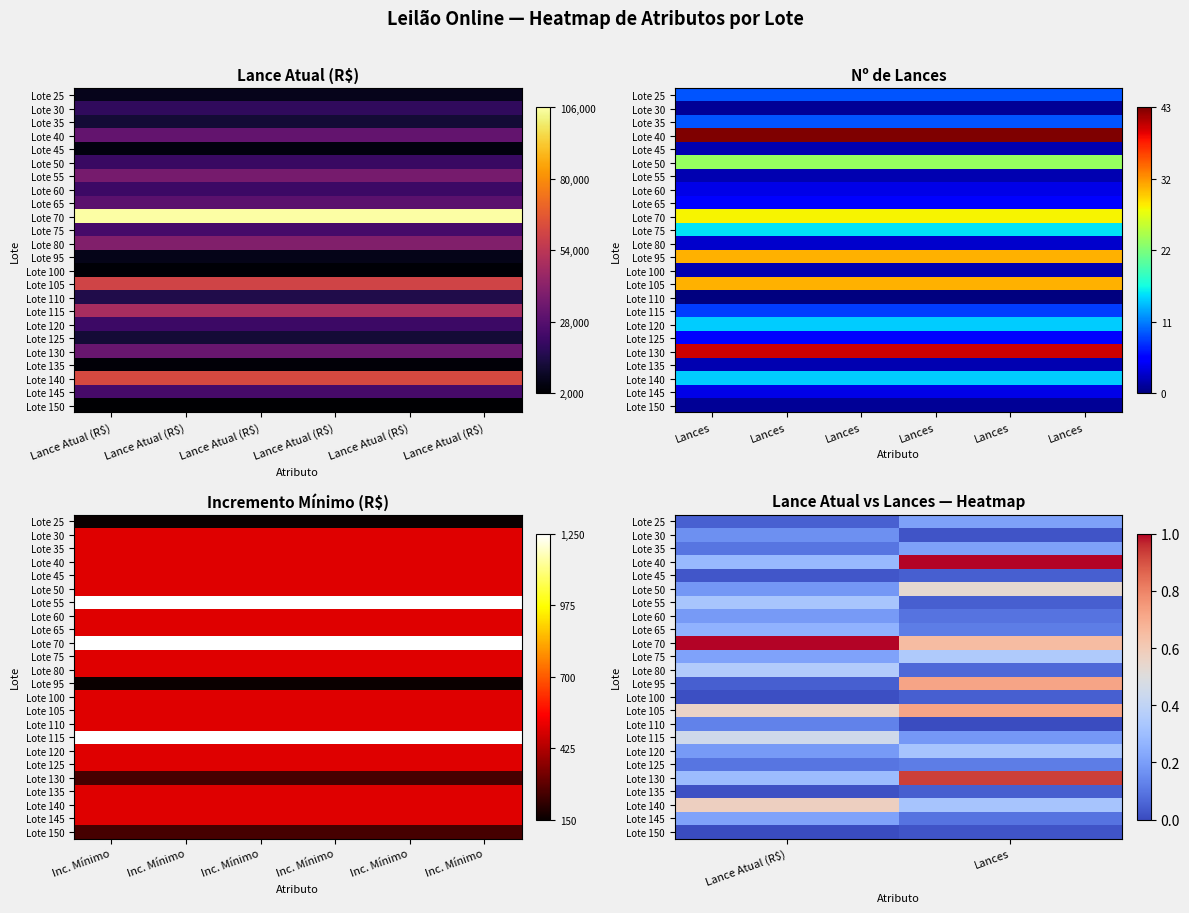

At which label is Lote 50 closest to 0?

Lance Atual (R$)